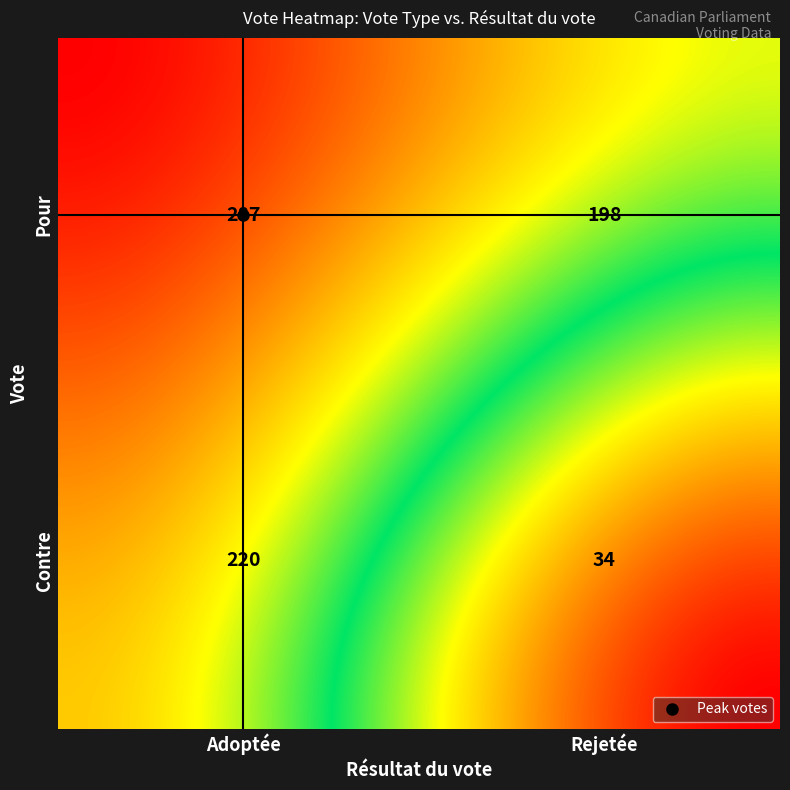

Approximately how many times larger is the value at Pour_Rejetée compared to Contre_Adoptée?

0.9